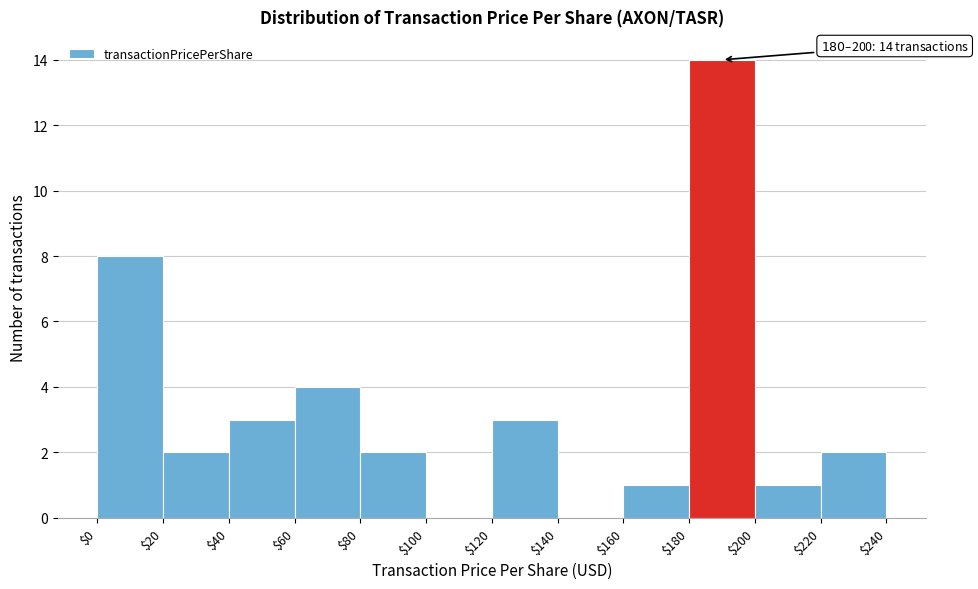

Which range on the x-axis has the tallest bar?

$180 to $200